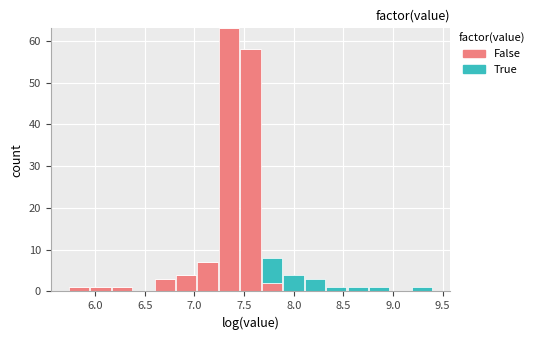

Which range on the x-axis has the tallest stacked bar (by total height)?

7.25 to 7.45